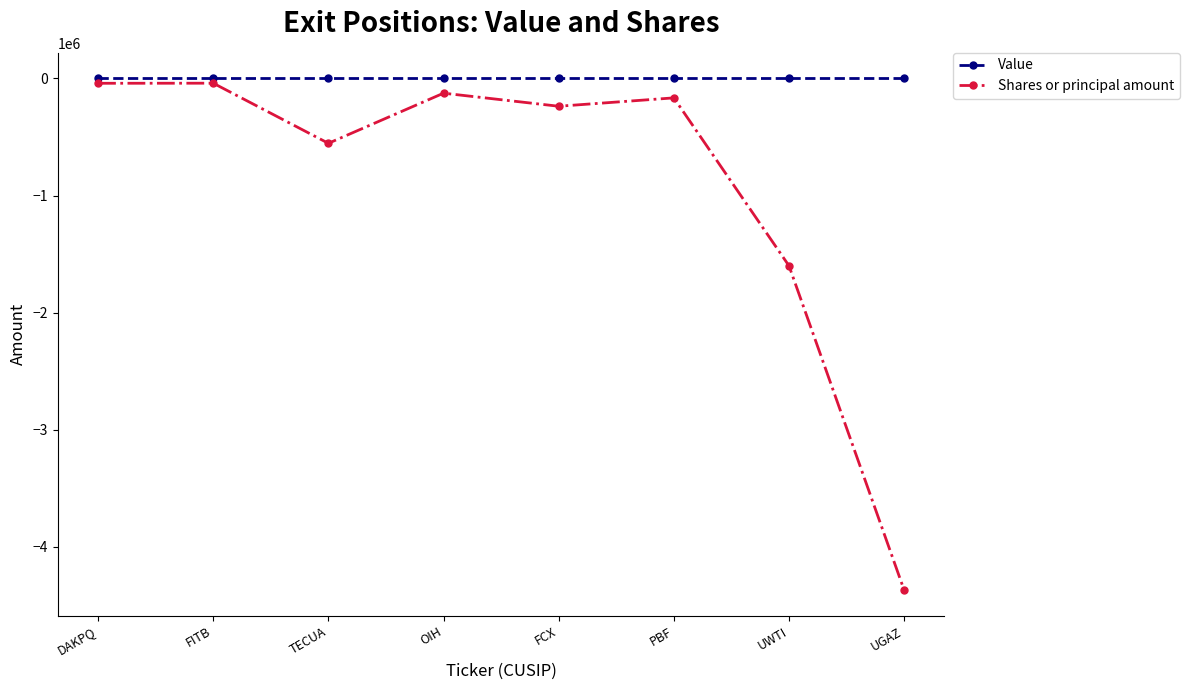

Where does the Shares or principal amount series first go above -166074?

DAKPQ